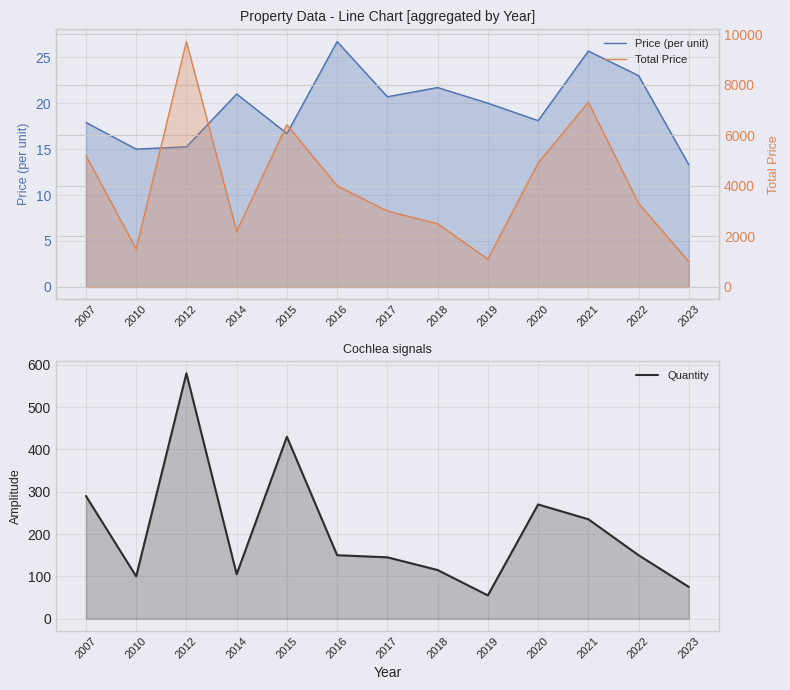

Reading right to left, list all the values displayed in this chart.

Price (per unit): 13.3	23.0	25.7	18.1	20.0	21.7	20.7	26.7	16.7	21.0	15.2	15.0	17.9
Quantity: 75.0	150.0	235.0	270.0	55.0	115.0	145.0	150.0	430.0	105.0	580.0	100.0	290.0
Total Price: 1000.0	3300.0	7300.0	4900.0	1100.0	2500.0	3000.0	4000.0	6410.0	2200.0	9700.0	1500.0	5200.0